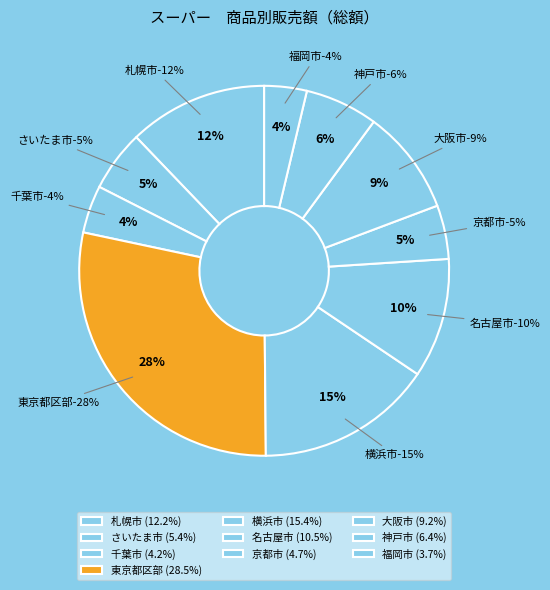

Between 名古屋市 and さいたま市, which is larger?

名古屋市